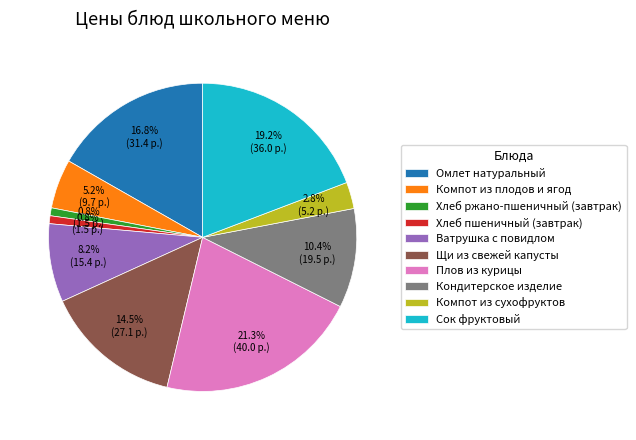

Approximately how many times larger is the value at Щи из свежей капусты compared to Хлеб пшеничный (завтрак)?

17.5